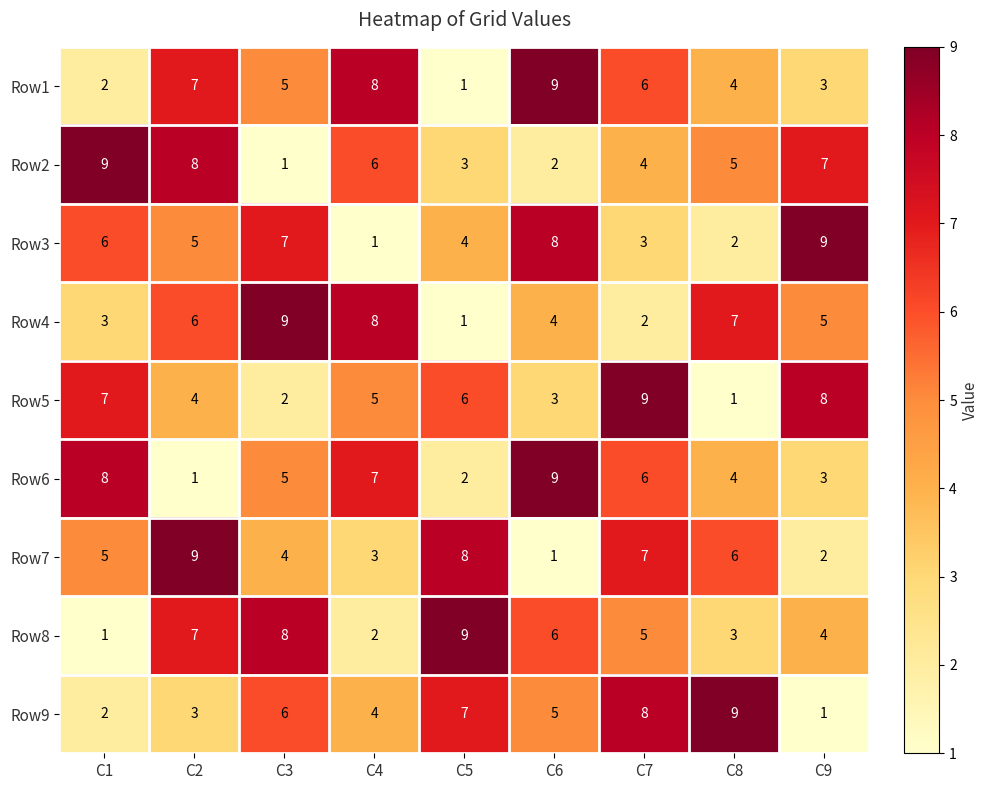

The Row4 series shows 9 at C3. True or false?

True